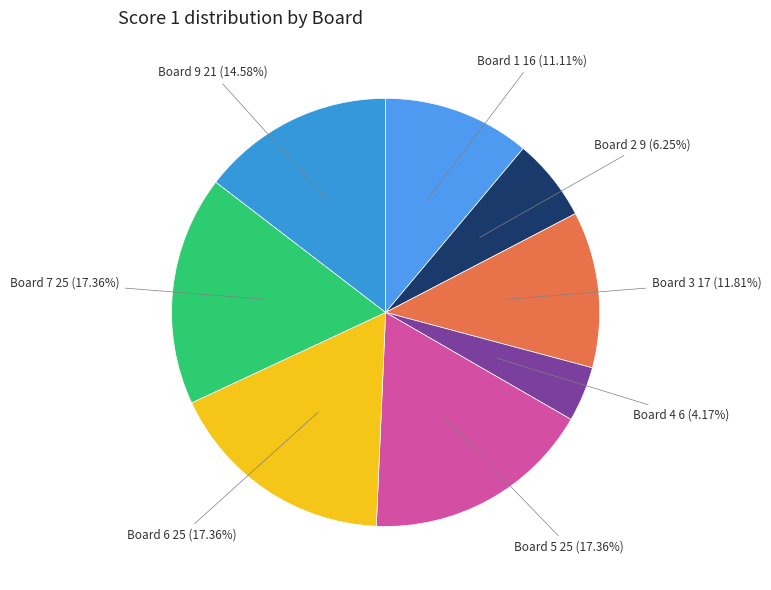

Is there any slice that represents more than half of the pie?

No